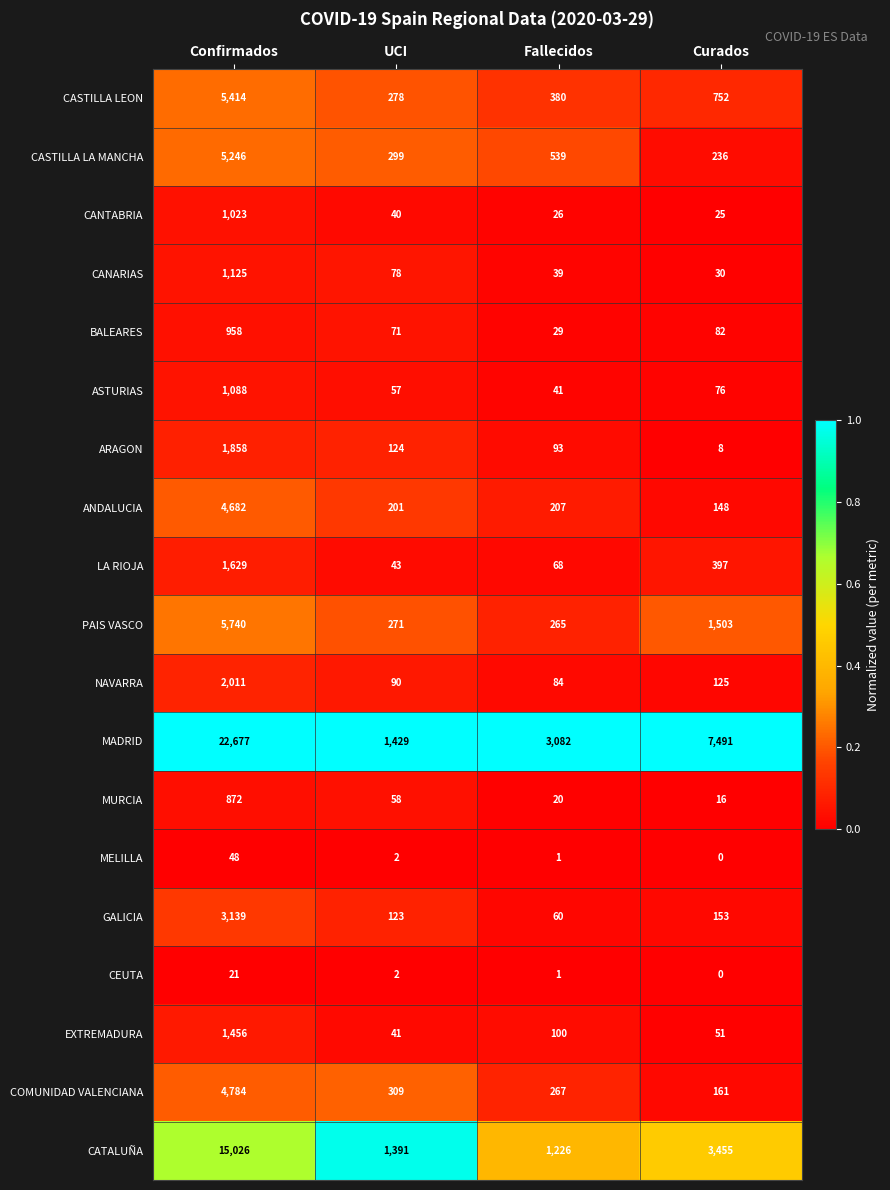

Which series has the largest total across all categories?

MADRID